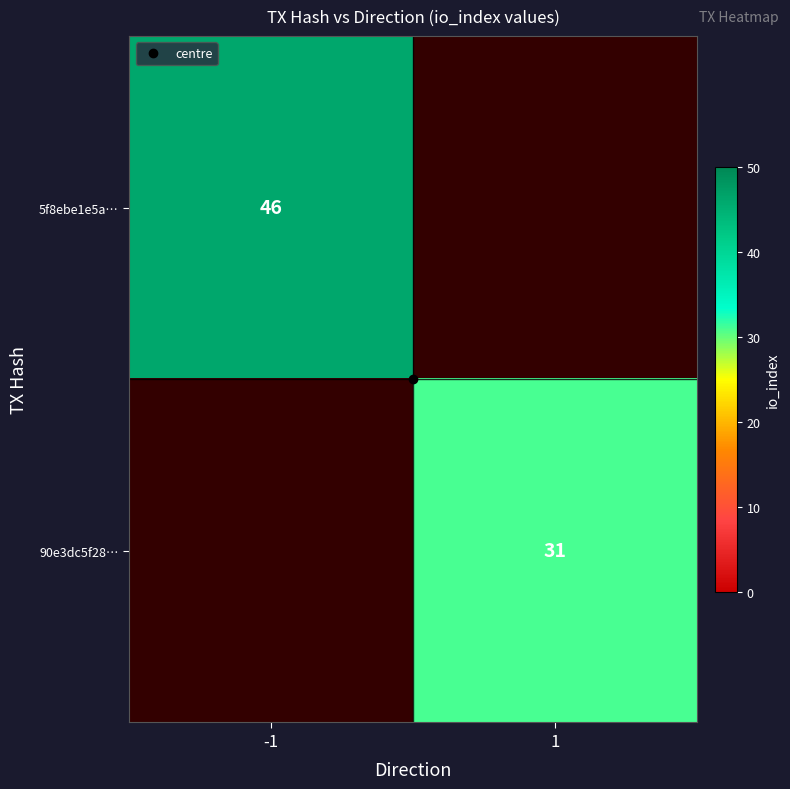

Read the 90e3dc5f28… value at 1.

31.0